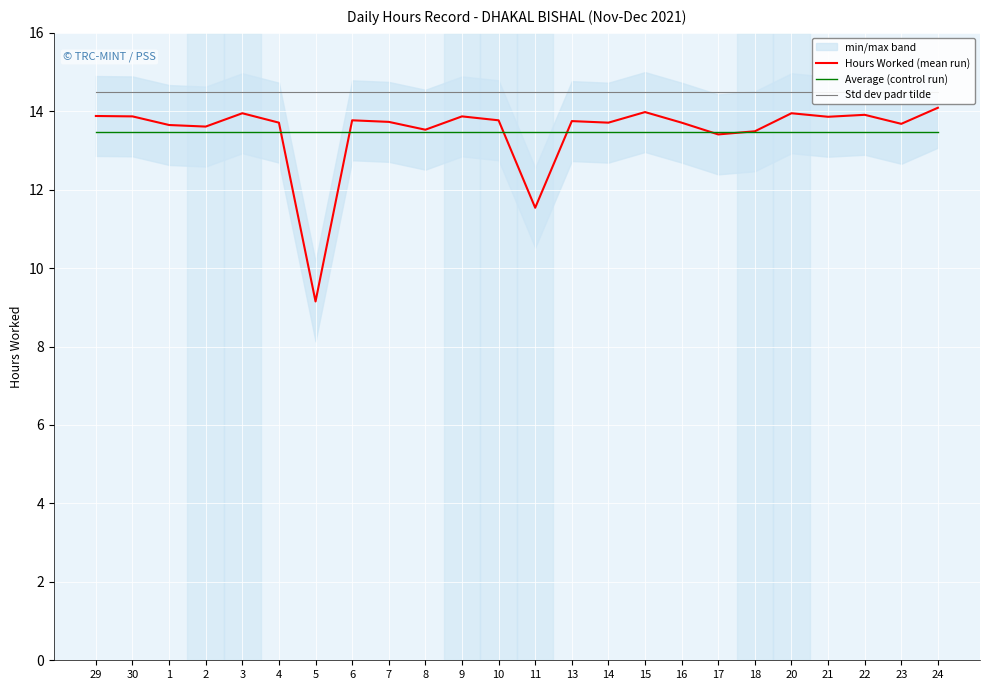

What is the total value across all series at 24?

42.1